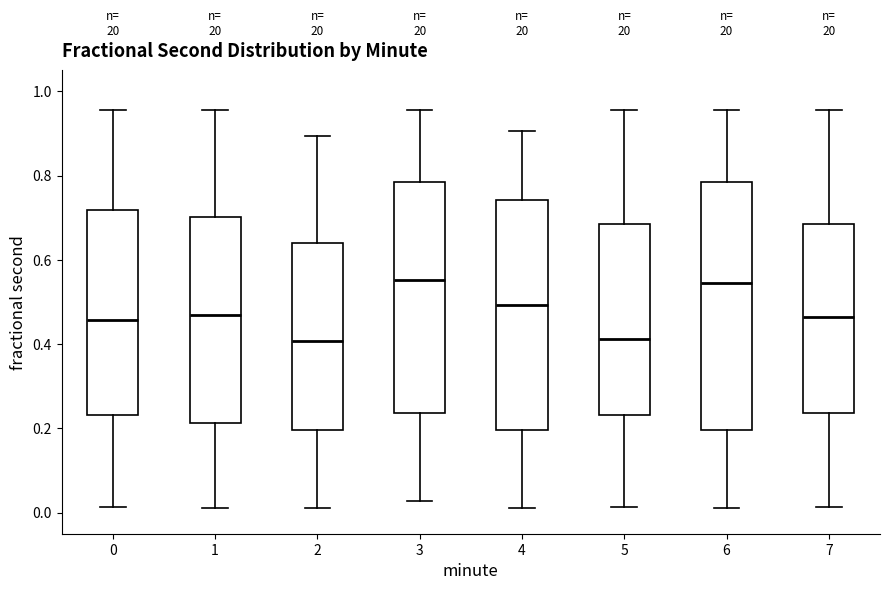

Which box is the tallest, from its lower edge to its upper edge?

6